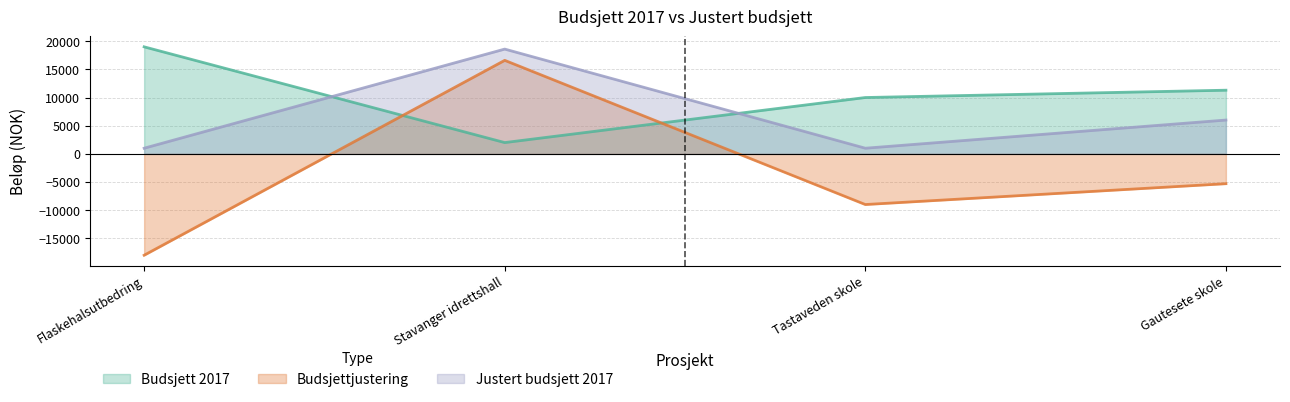

True or false: Budsjett 2017 and Budsjettjustering intersect in this chart.

True